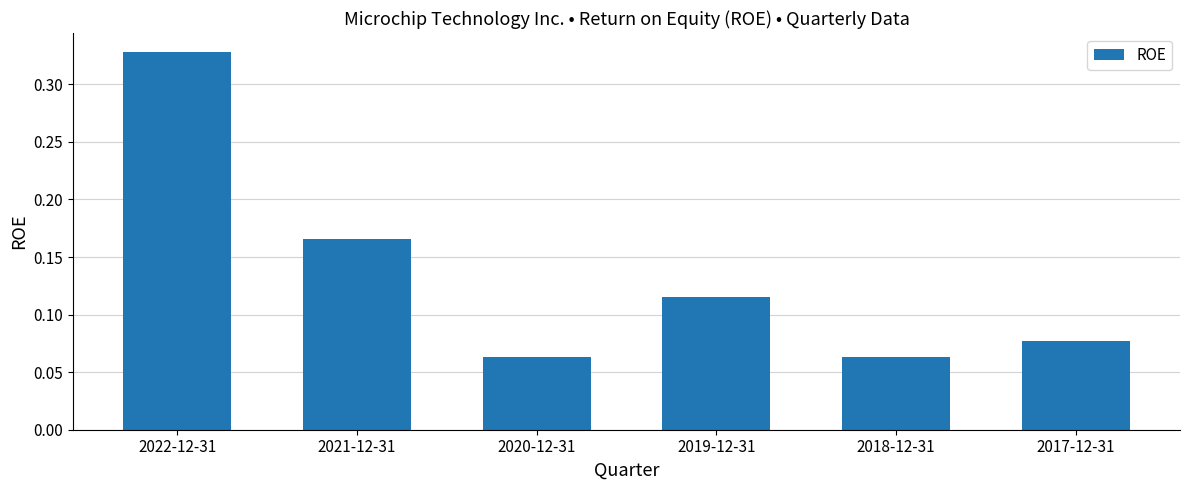

At which category does the chart reach its peak across all series?

2022-12-31